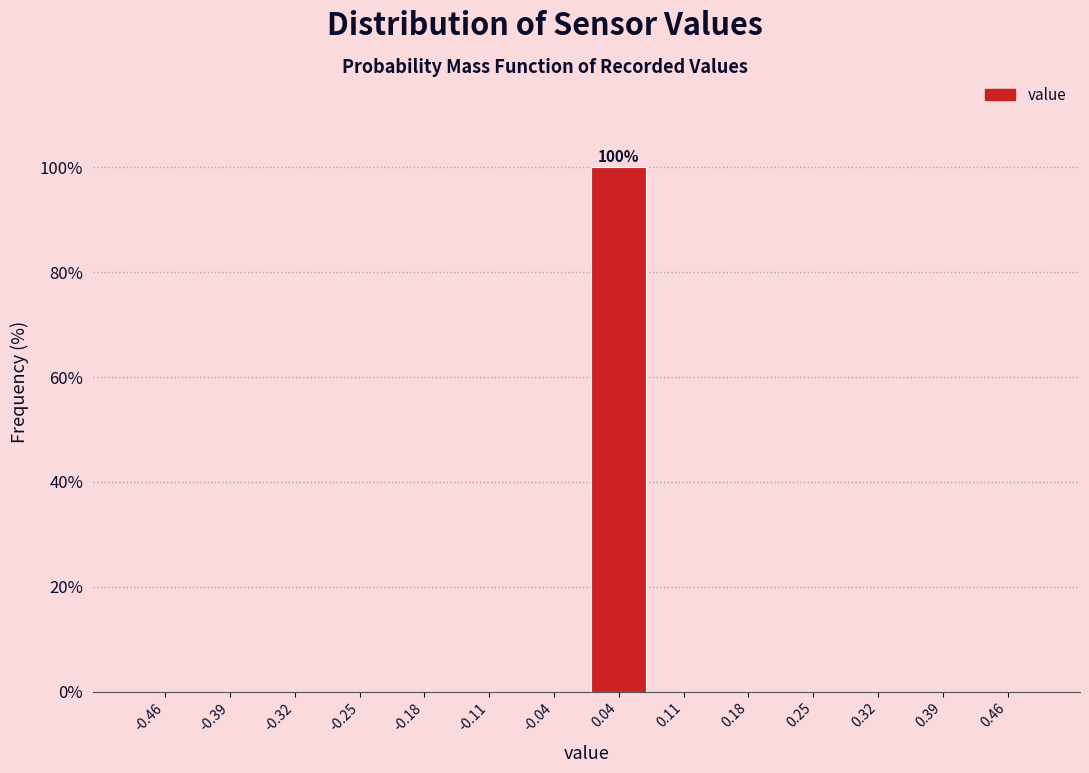

Over which range of the x-axis is the bar tallest?

0.00 to 0.07